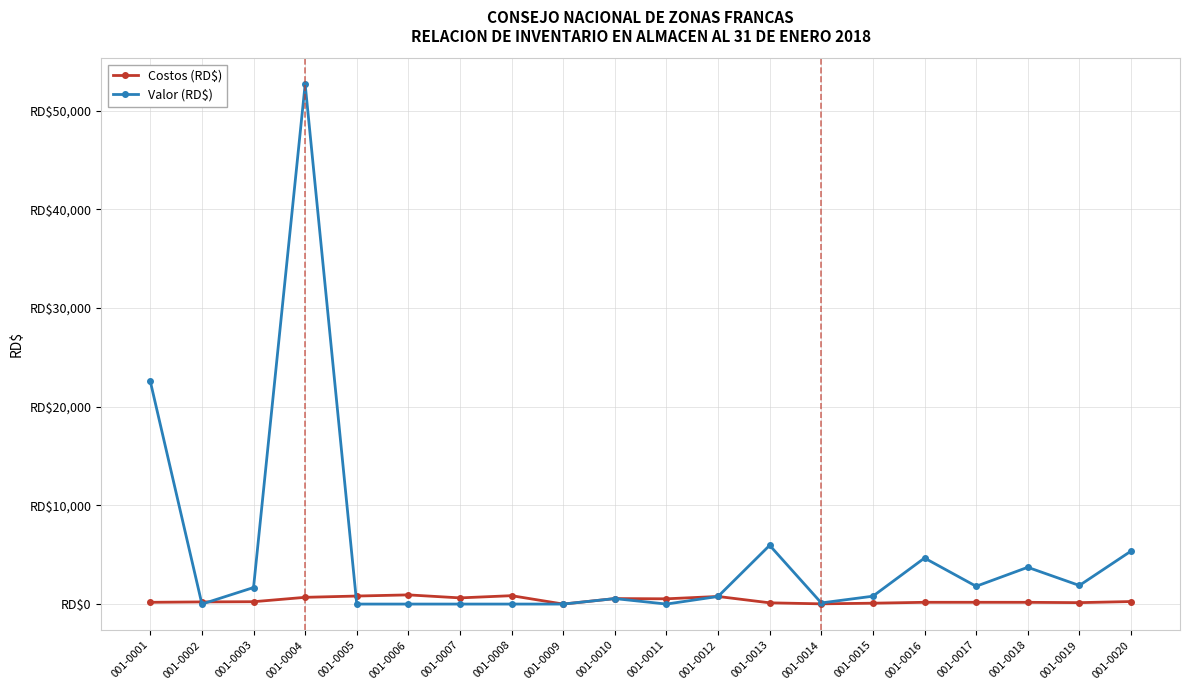

What is the sum of all Valor (RD$) values?

102549.3